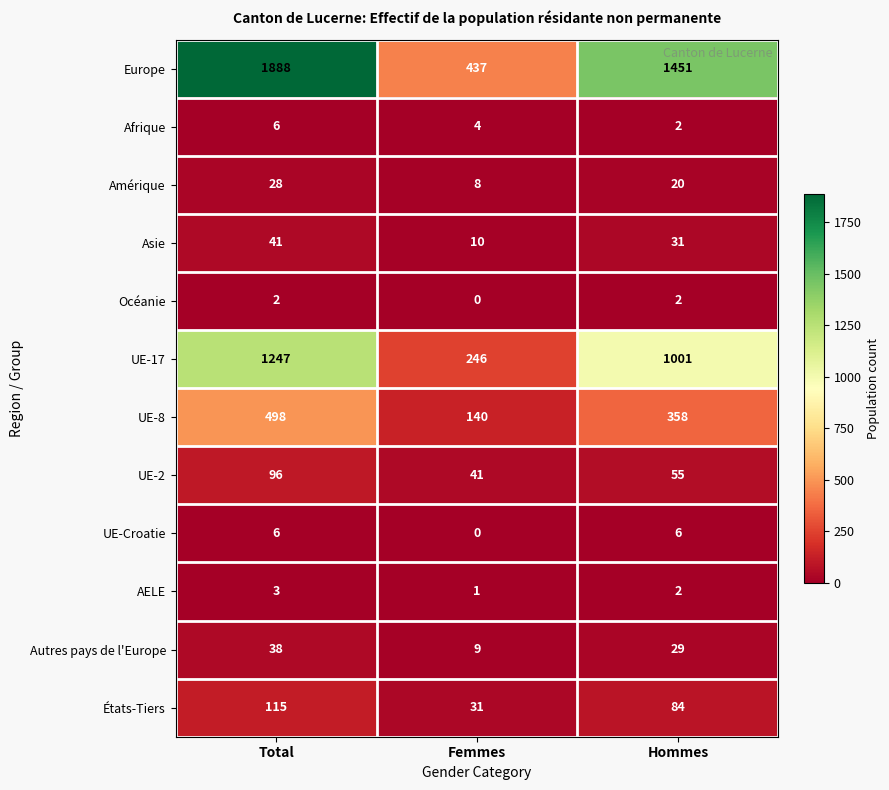

What is the sum of the UE-2 values at Hommes and Total?

151